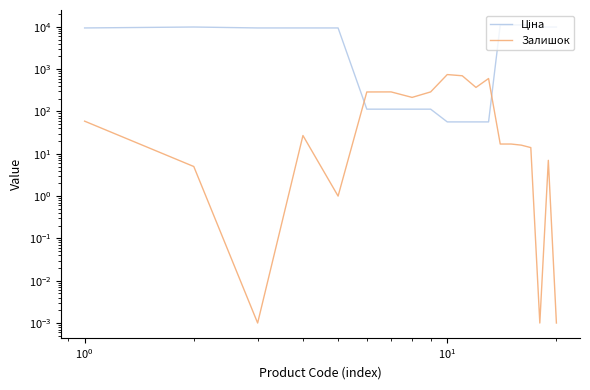

Reading right to left, list all the values displayed in this chart.

Ціна: 9908.5	9908.5	9908.5	11113.6	11113.6	11113.6	11113.6	56.7	56.7	56.7	56.7	113.3	113.3	113.3	113.3	9416.9	9416.9	9416.9	9908.5	9416.9
Залишок: 0.0	7.0	0.0	14.0	16.0	17.0	17.0	601.0	370.0	698.0	745.0	290.0	215.0	290.0	289.0	1.0	27.0	0.0	5.0	59.0